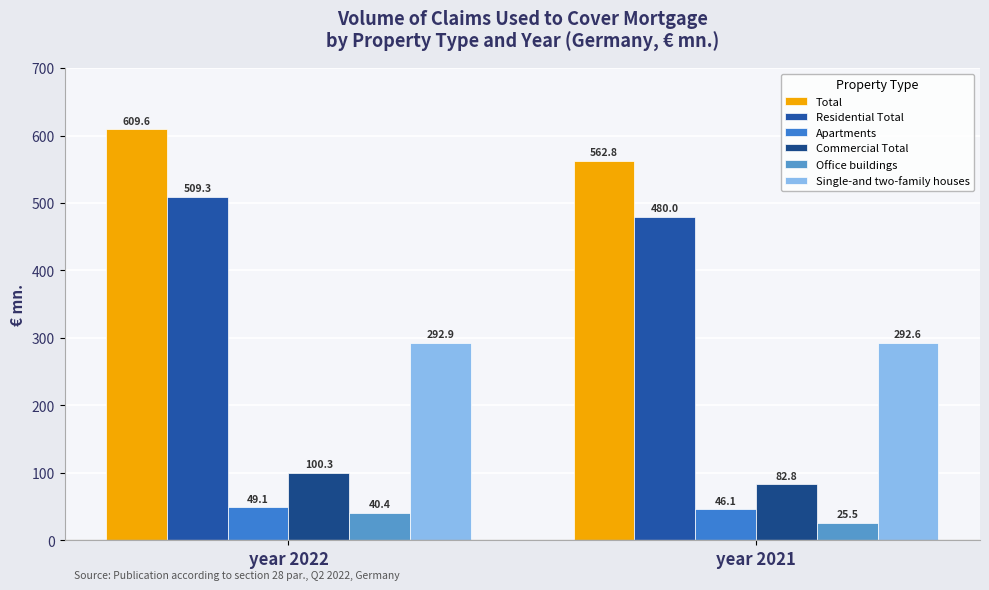

Reading left to right, transcribe all the data shown in this chart.

Total: 609.6	562.8
Residential Total: 509.3	480.0
Apartments: 49.1	46.1
Commercial Total: 100.3	82.8
Office buildings: 40.4	25.5
Single-and two-family houses: 292.9	292.6